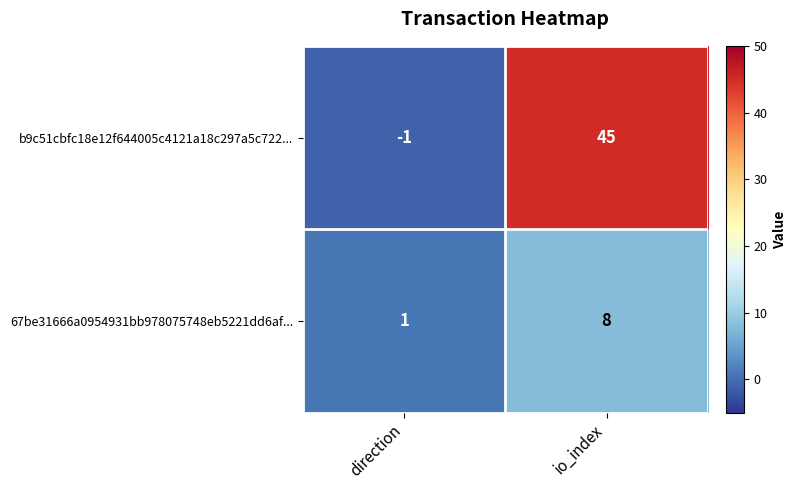

Which series changed the most between direction and io_index?

b9c51cbfc18e12f644005c4121a18c297a5c722...